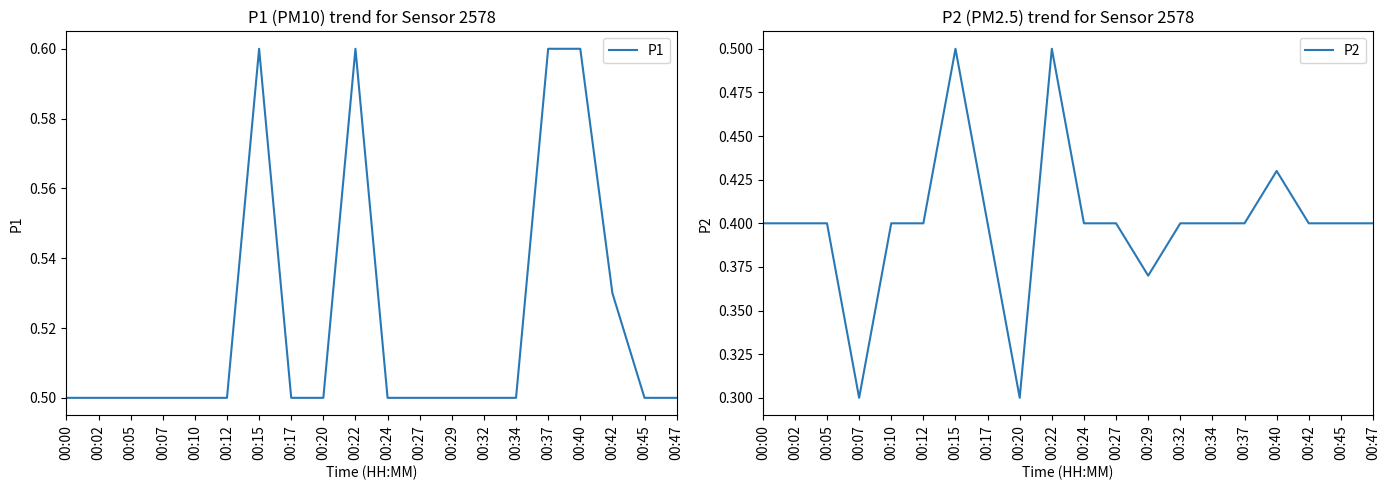

What is the total value across all series at 00:07?

0.8